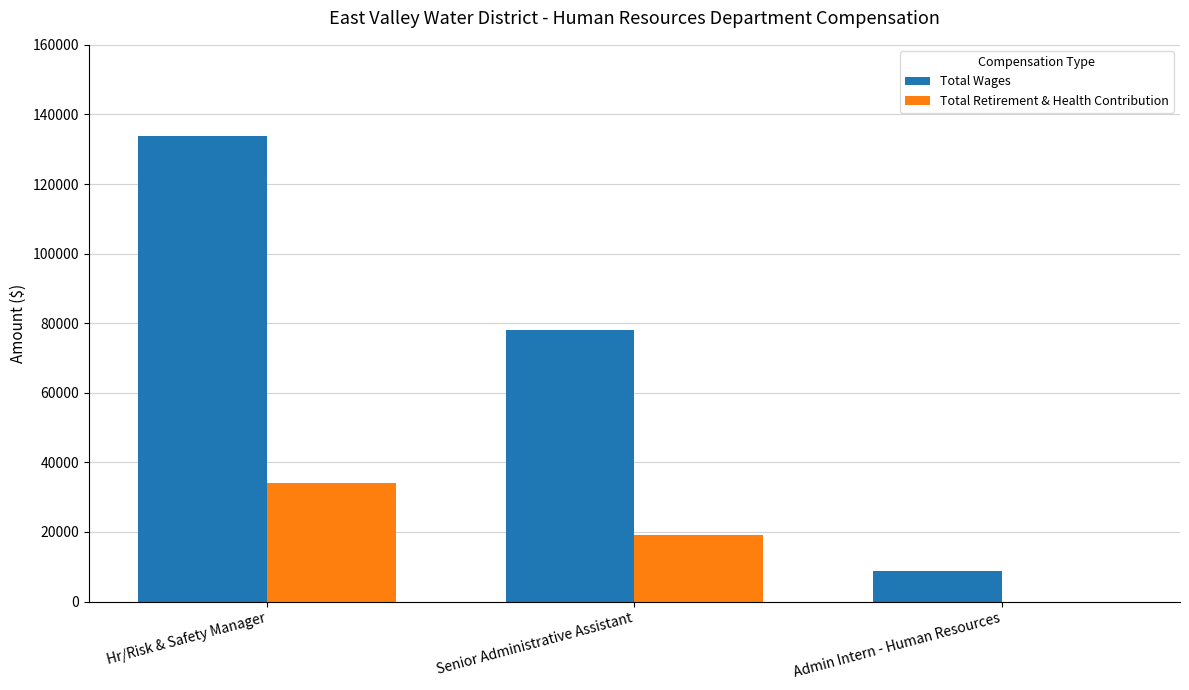

At which label is Total Retirement & Health Contribution closest to 17074?

Senior Administrative Assistant